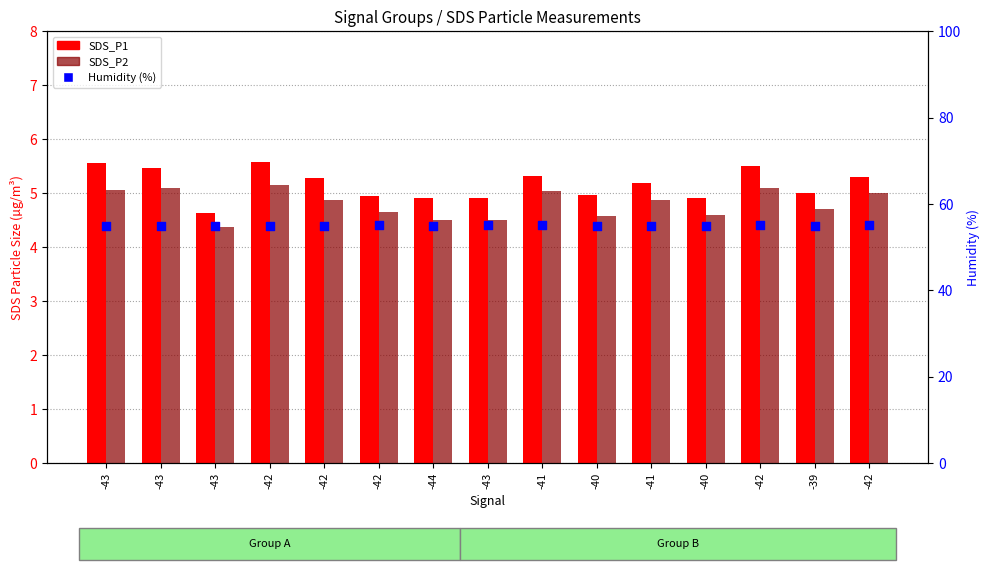

Is the value of SDS_P1 at -43 greater than the value of SDS_P2 at -42?

Yes